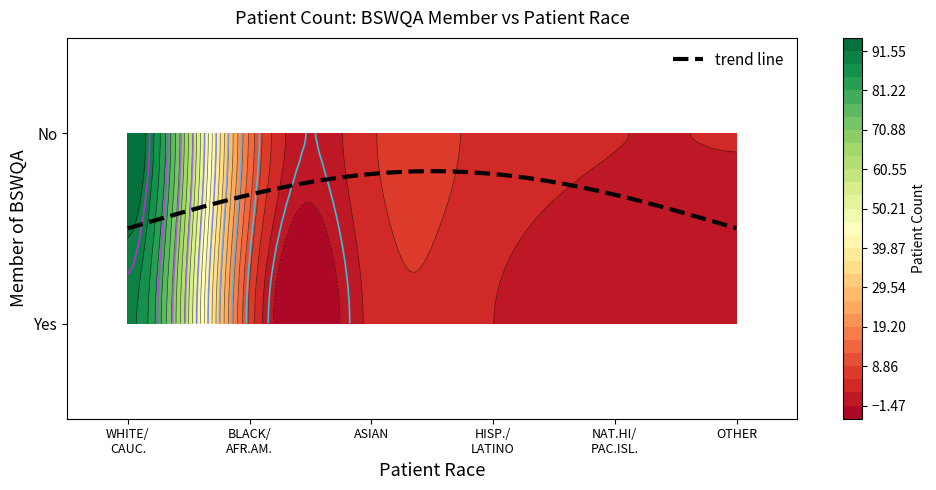

Which series has the largest total across all categories?

No